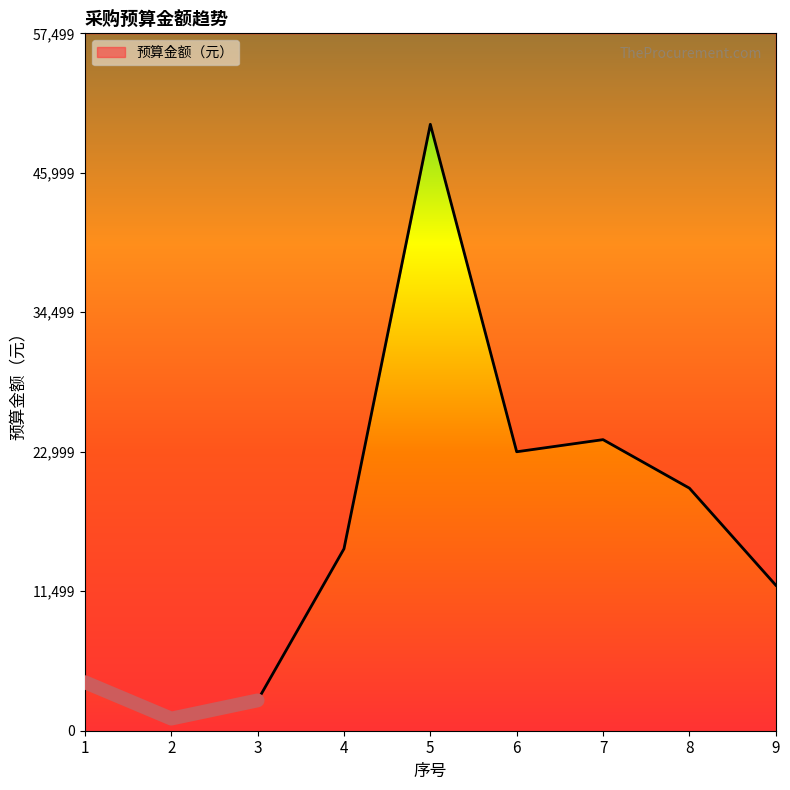

What is the change in value from 2 to 7?

+23000